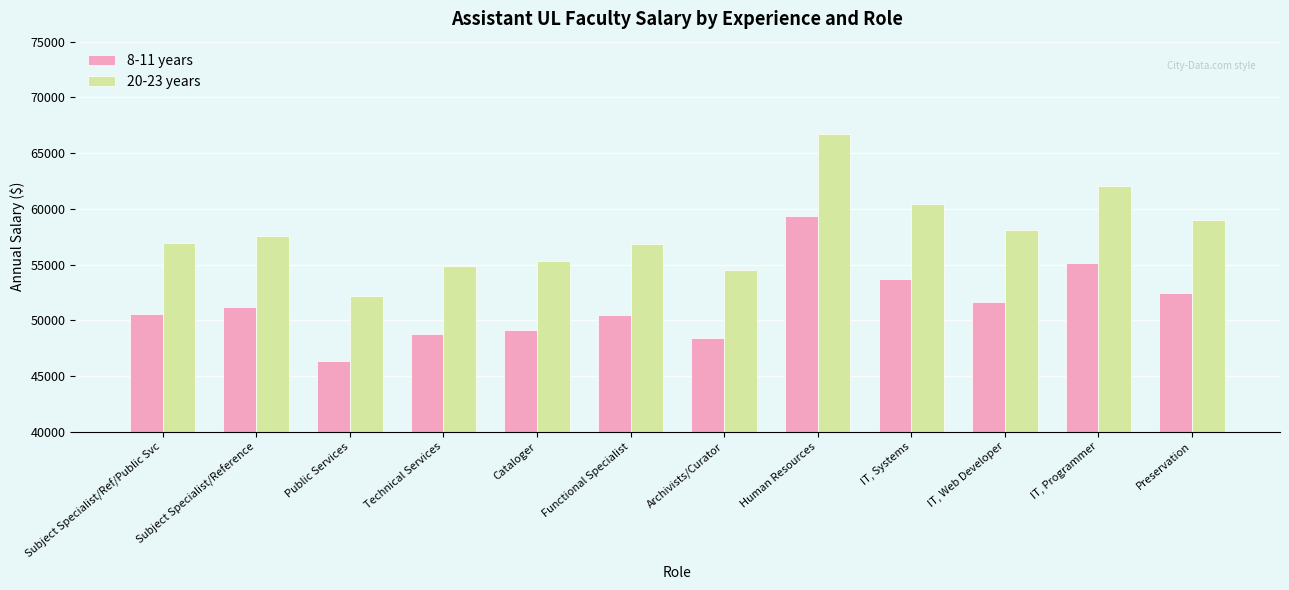

How many categories are shown in the chart?

12